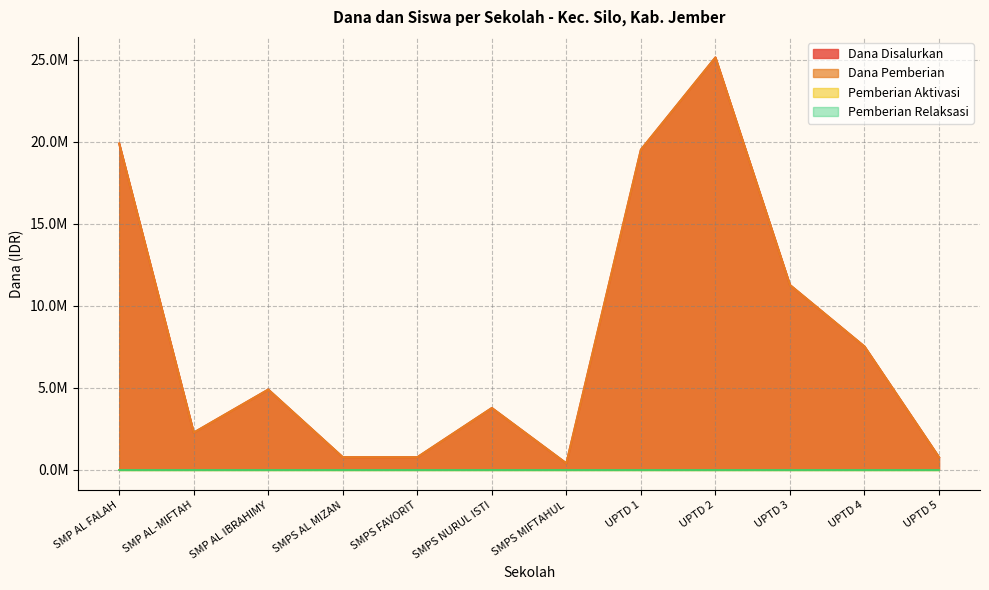

At which category does Dana Pemberian reach its first local peak?

SMP AL IBRAHIMY